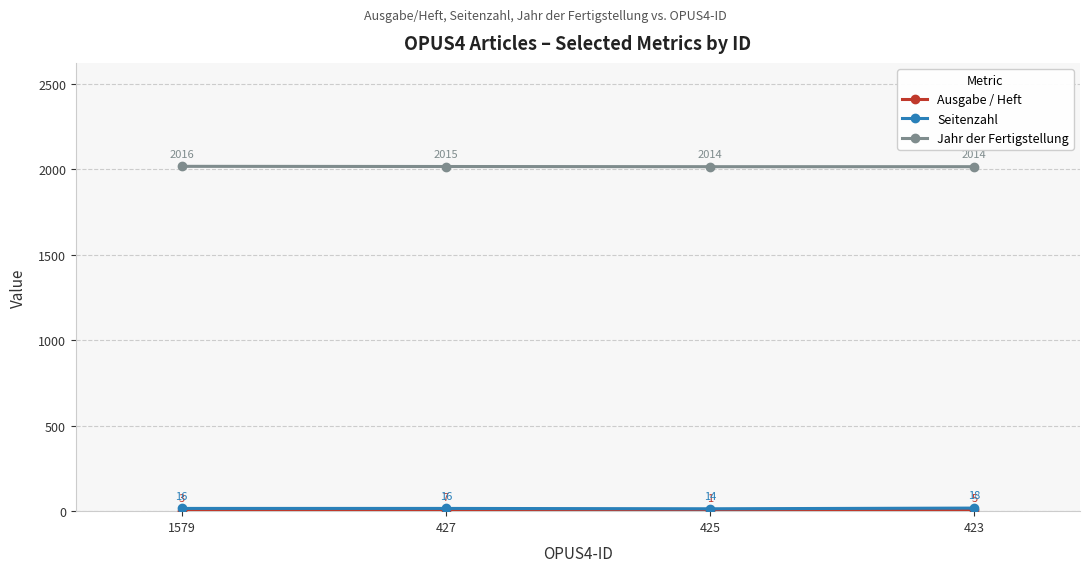

At which label is Jahr der Fertigstellung closest to 2015?

427